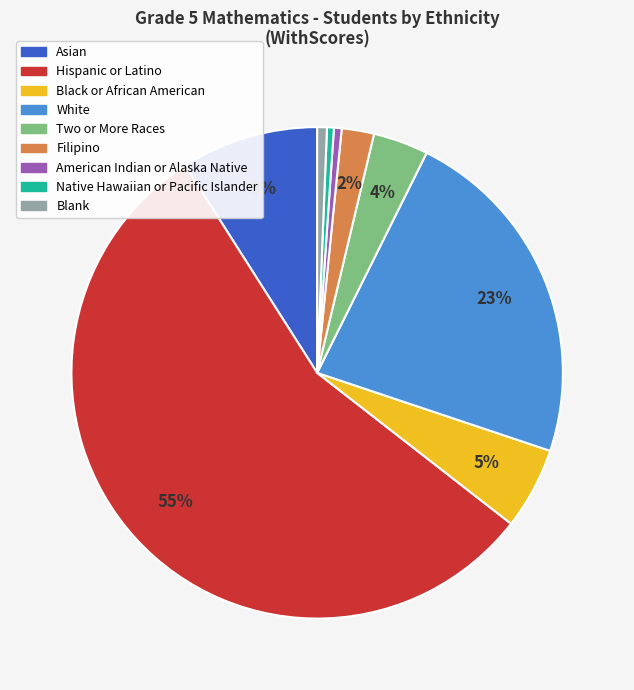

Does any single category account for the majority?

Yes